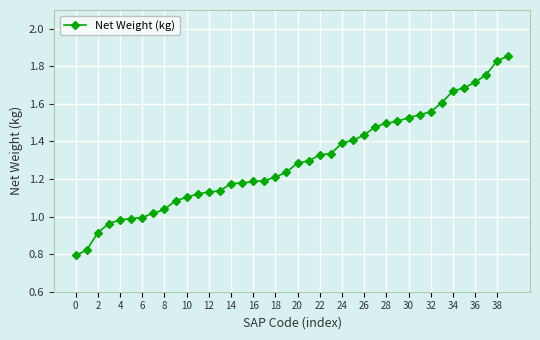

What is the minimum value shown in the chart?

0.8